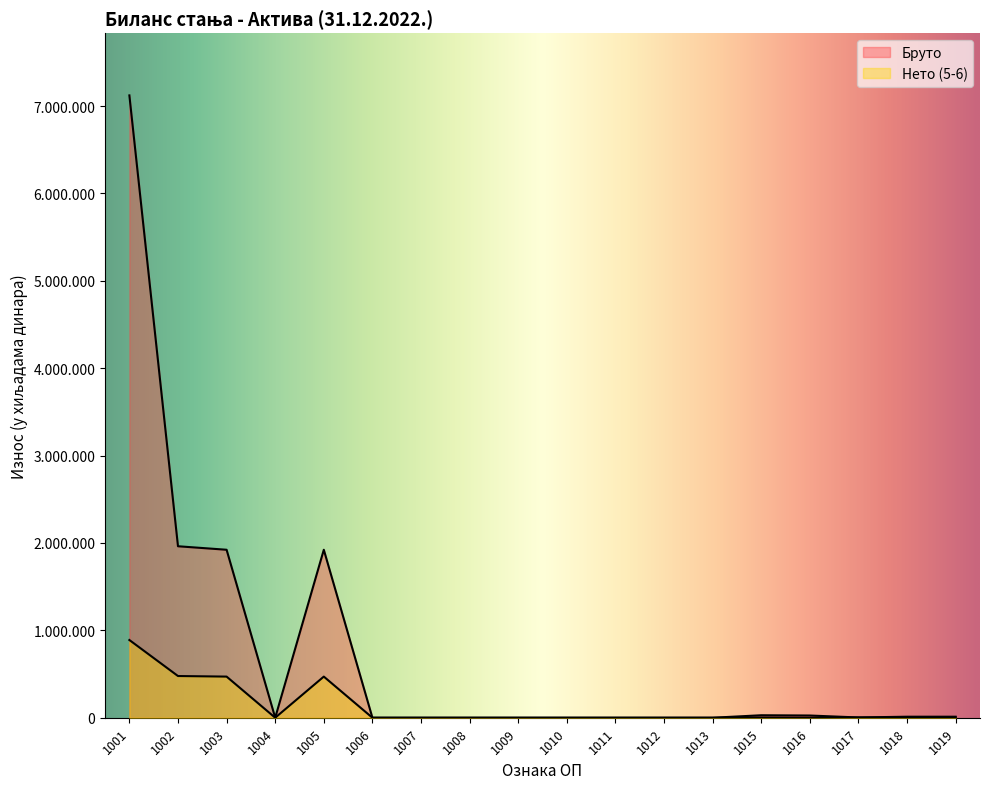

Does the chart have visible grid lines?

No